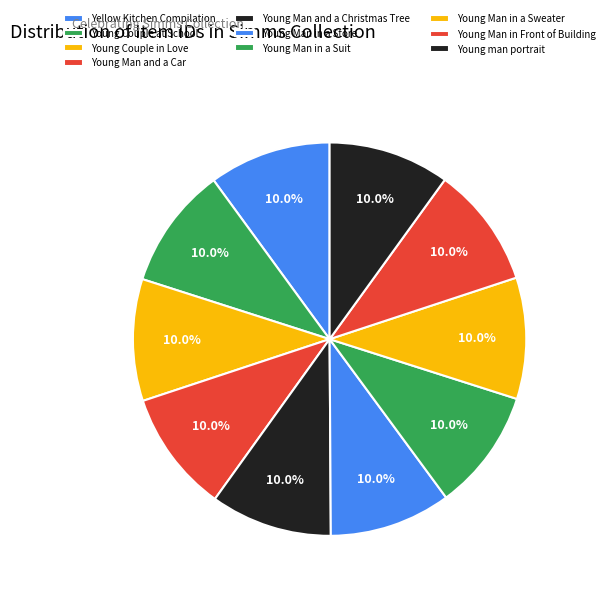

Is the sum of Young Man and a Christmas Tree and Young Man in a Suit greater than half?

No